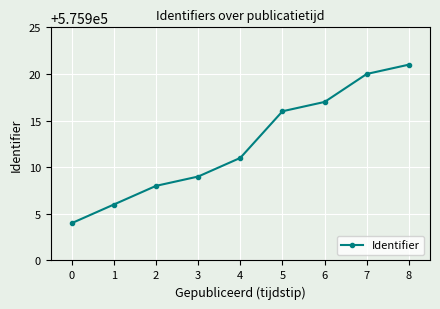

Reading left to right, transcribe all the data shown in this chart.

0=575904	1=575906	2=575908	3=575909	4=575911	5=575916	6=575917	7=575920	8=575921